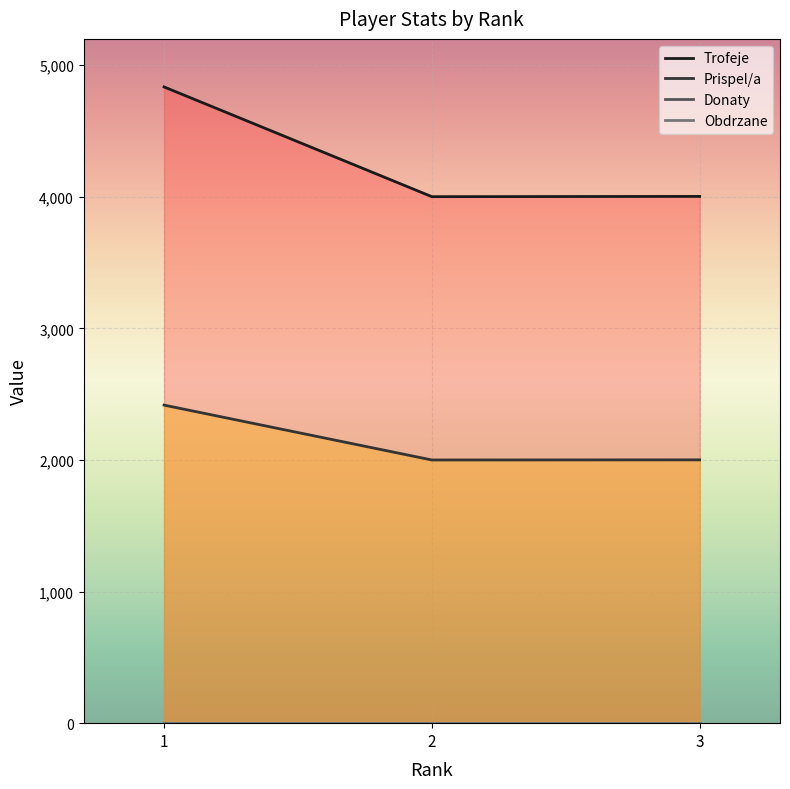

What is the difference between the highest and lowest values at 3?

2002